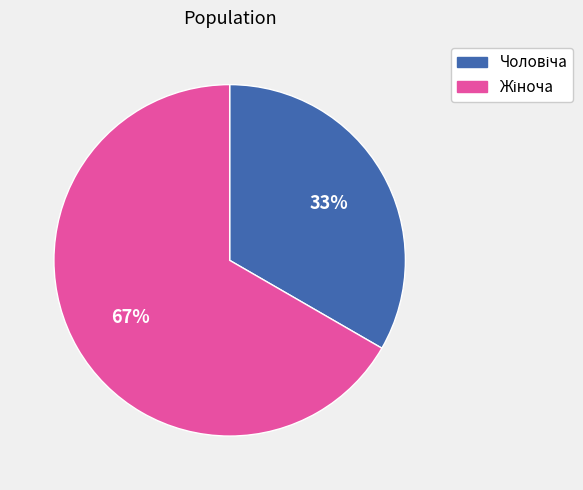

Is there any slice that represents more than half of the pie?

Yes